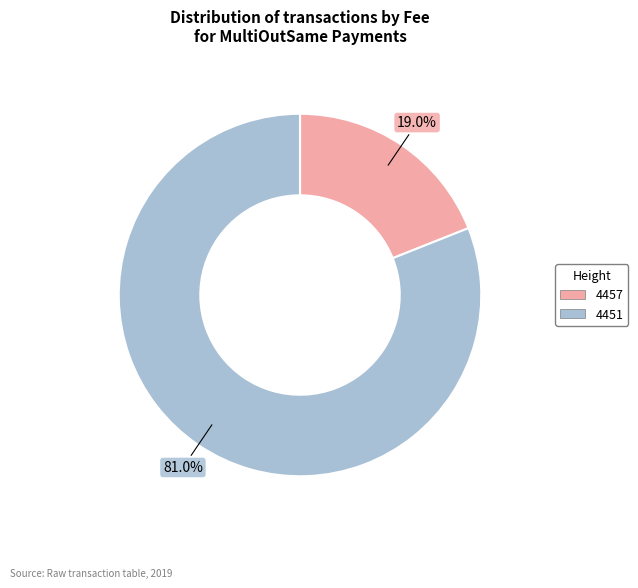

Which category has the smallest portion of the pie?

4457